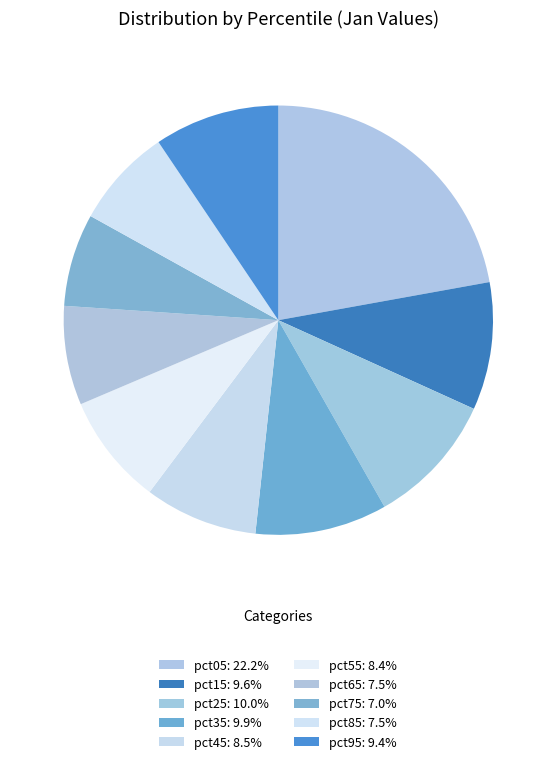

To the nearest percent, what is the average slice percentage?

10%